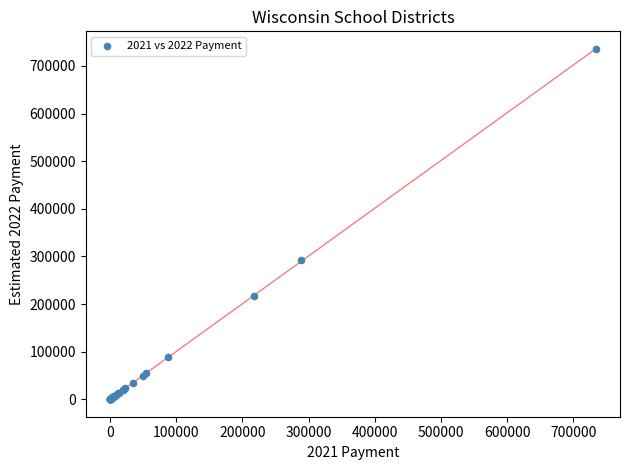

What Y value in the scatter plot is closest to 367593?

291466.5